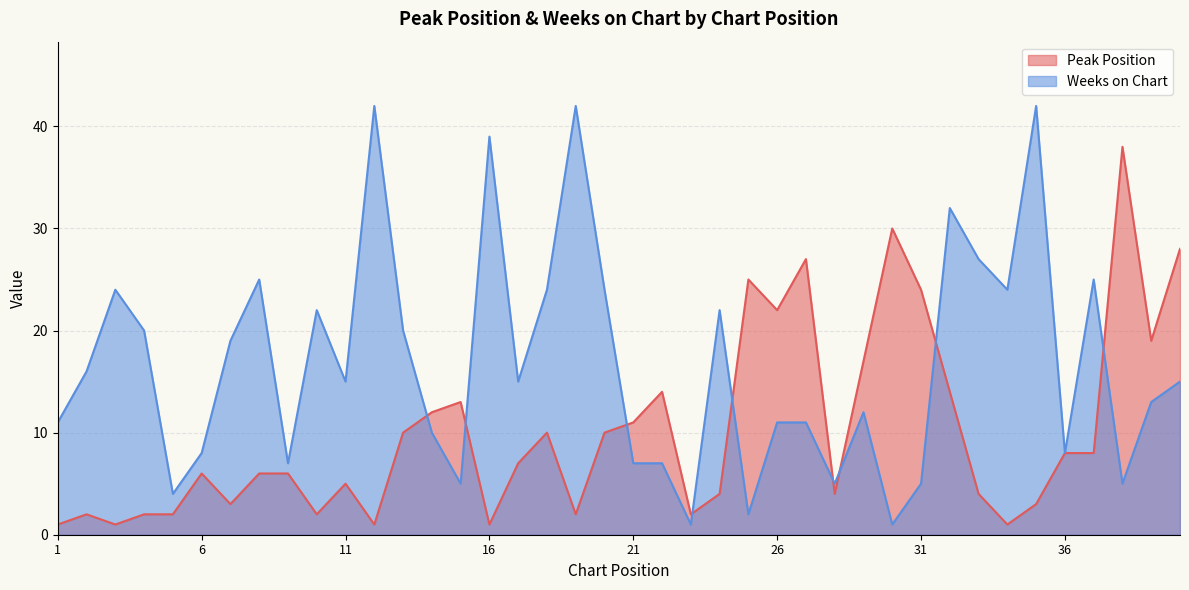

At which label is Peak Position closest to 19?

39